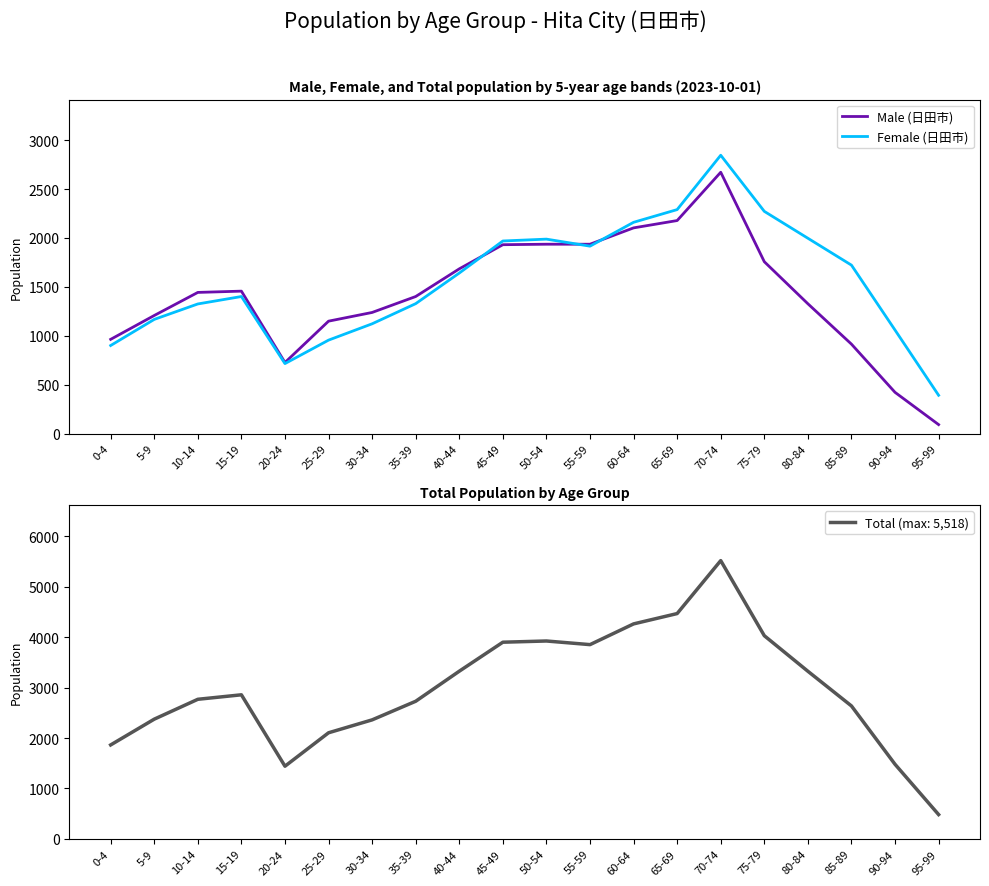

Rank the series by their average value, from lowest to highest.

Male (日田市), Female (日田市)